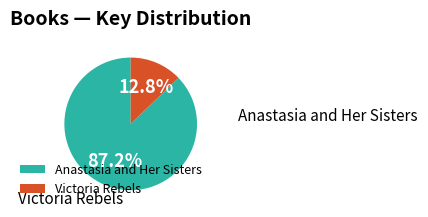

How many slices are in this pie chart?

2